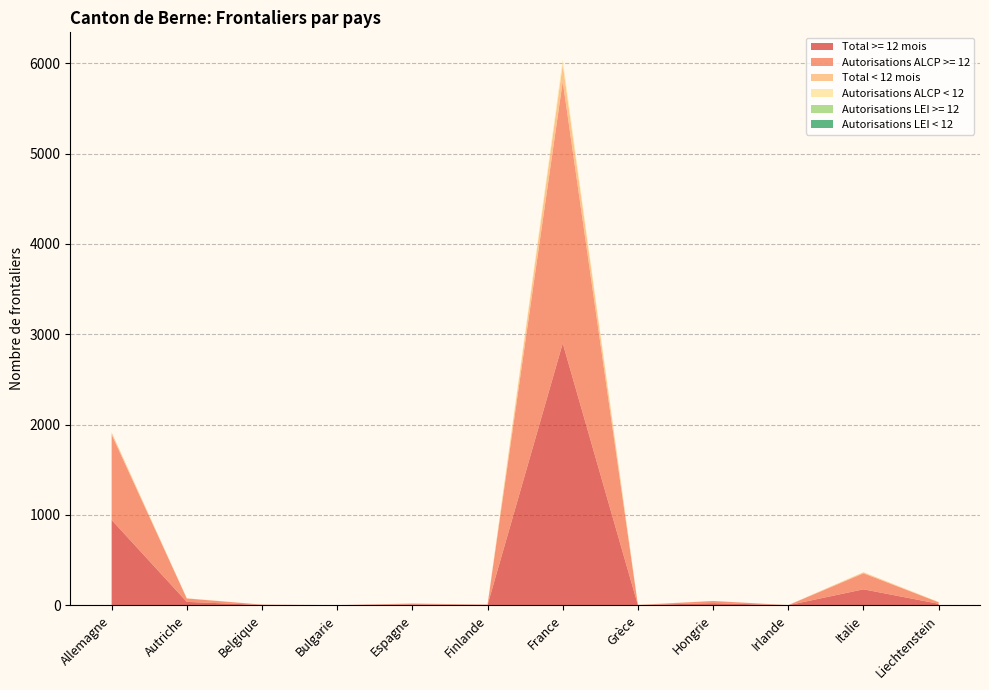

Reading left to right, transcribe all the data shown in this chart.

Total >= 12 mois: Allemagne=945	Autriche=38	Belgique=4	Bulgarie=1	Espagne=10	Finlande=4	France=2900	Grèce=2	Hongrie=24	Irlande=1	Italie=177	Liechtenstein=17
Autorisations ALCP >= 12: Allemagne=945	Autriche=38	Belgique=4	Bulgarie=1	Espagne=10	Finlande=4	France=2900	Grèce=2	Hongrie=24	Irlande=1	Italie=177	Liechtenstein=17
Total < 12 mois: Allemagne=23	Autriche=1	Belgique=0	Bulgarie=0	Espagne=0	Finlande=0	France=188	Grèce=1	Hongrie=0	Irlande=1	Italie=11	Liechtenstein=2
Autorisations ALCP < 12: Allemagne=2	Autriche=1	Belgique=0	Bulgarie=0	Espagne=0	Finlande=0	France=52	Grèce=1	Hongrie=0	Irlande=0	Italie=2	Liechtenstein=2
Autorisations LEI >= 12: Allemagne=0	Autriche=0	Belgique=0	Bulgarie=0	Espagne=0	Finlande=0	France=0	Grèce=0	Hongrie=0	Irlande=0	Italie=0	Liechtenstein=0
Autorisations LEI < 12: Allemagne=0	Autriche=0	Belgique=0	Bulgarie=0	Espagne=0	Finlande=0	France=0	Grèce=0	Hongrie=0	Irlande=0	Italie=0	Liechtenstein=0